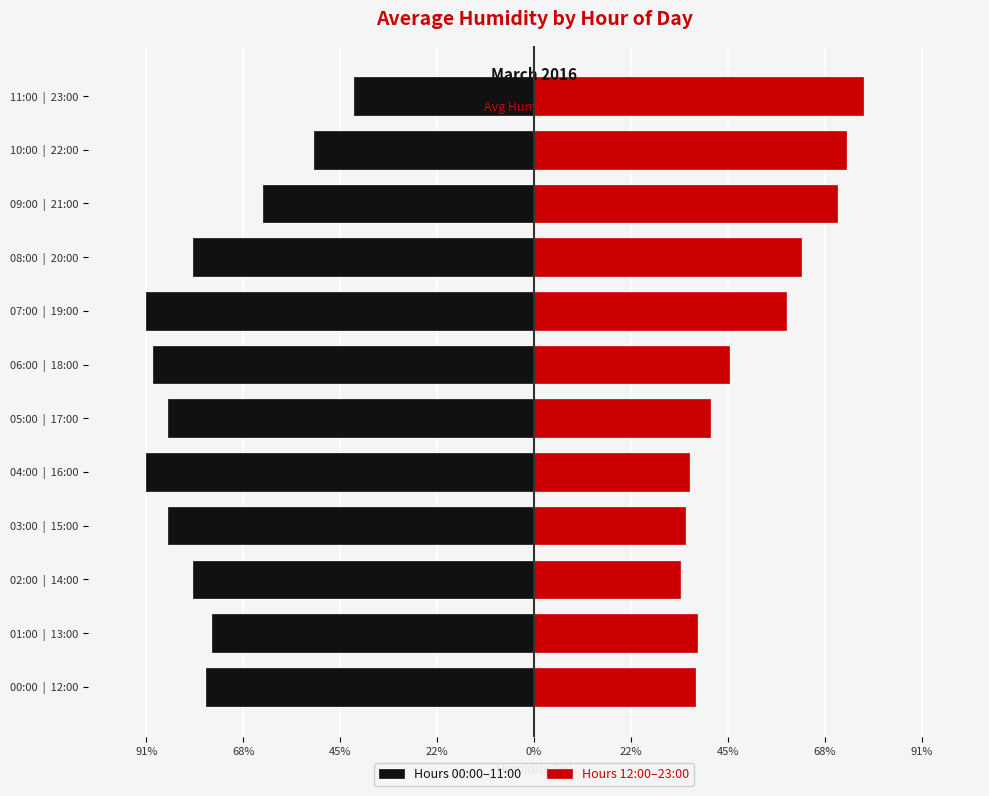

Which series has the largest range (max minus min)?

Hours 00:00–11:00